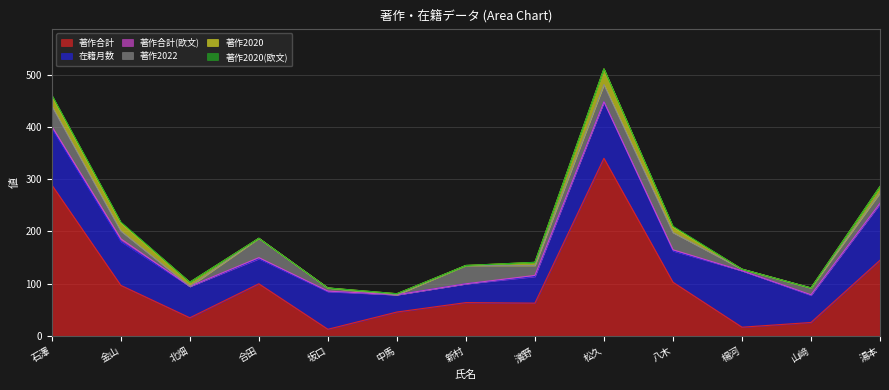

The value of 在籍月数 at 石澤 is 66. True or false?

False